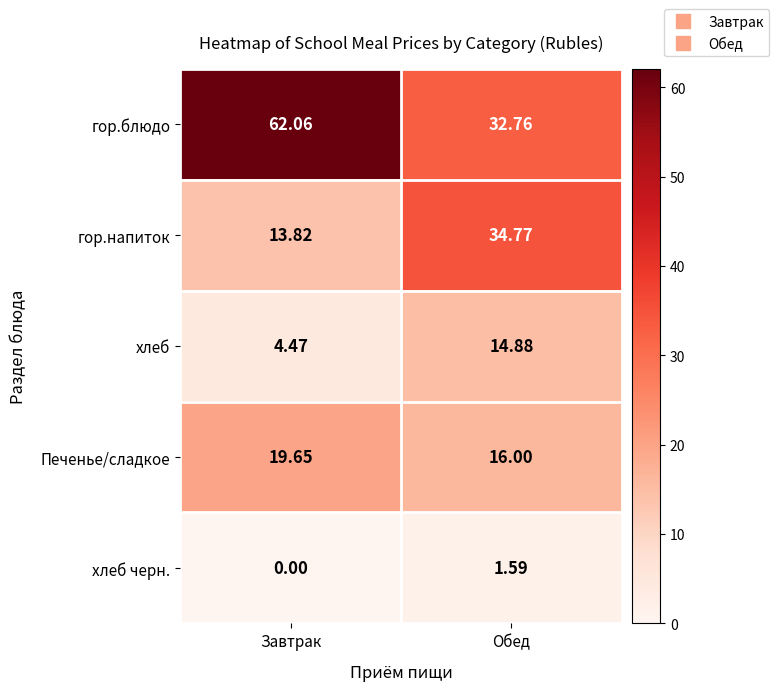

Which series has the largest total across all categories?

гор.блюдо